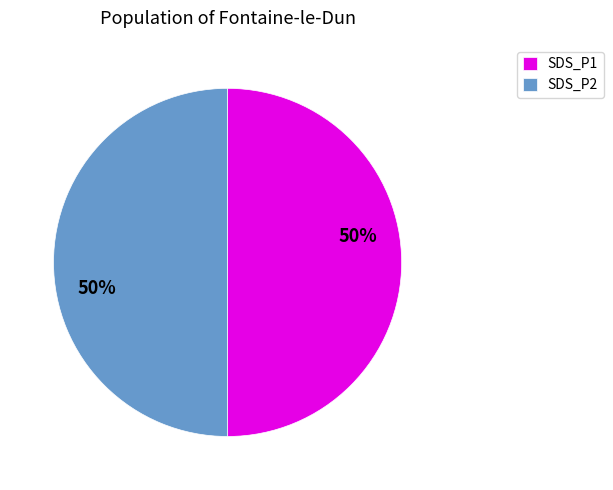

Is it true that SDS_P1 is 50% of the pie?

True